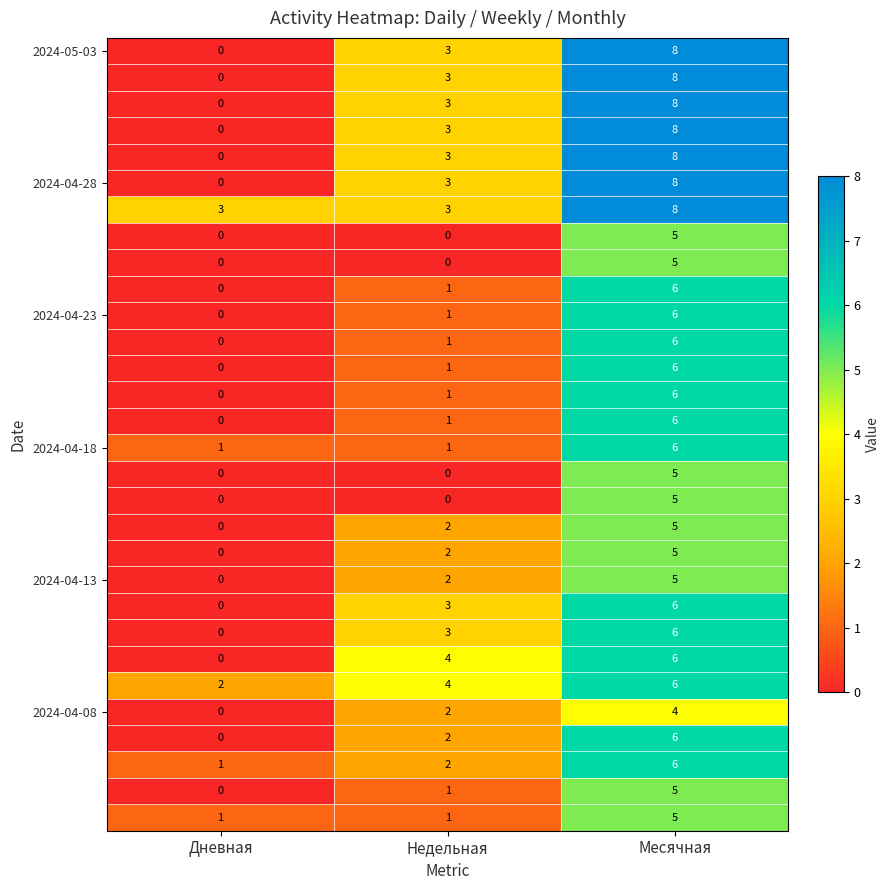

At which category does the chart reach its peak across all series?

Месячная